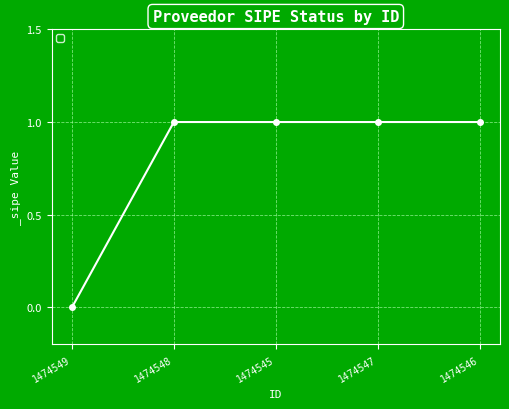

What position from the left is 1474546?

5